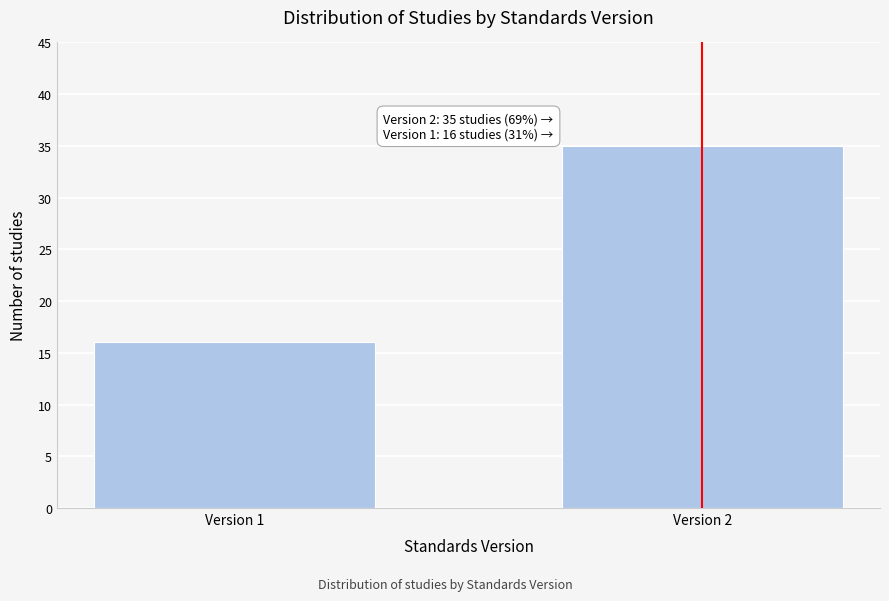

Reading left to right, extract all data points from this chart.

16	35